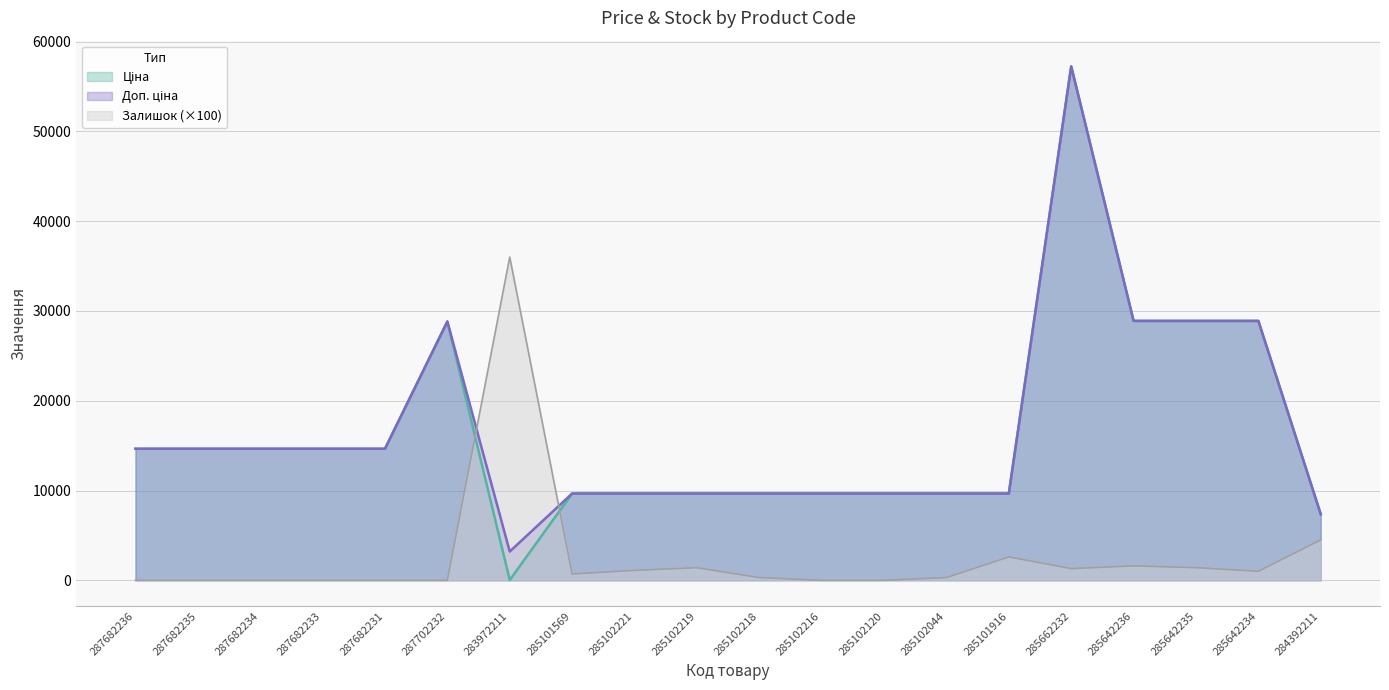

The Доп. ціна series shows 8758.6 at 287682235. True or false?

False